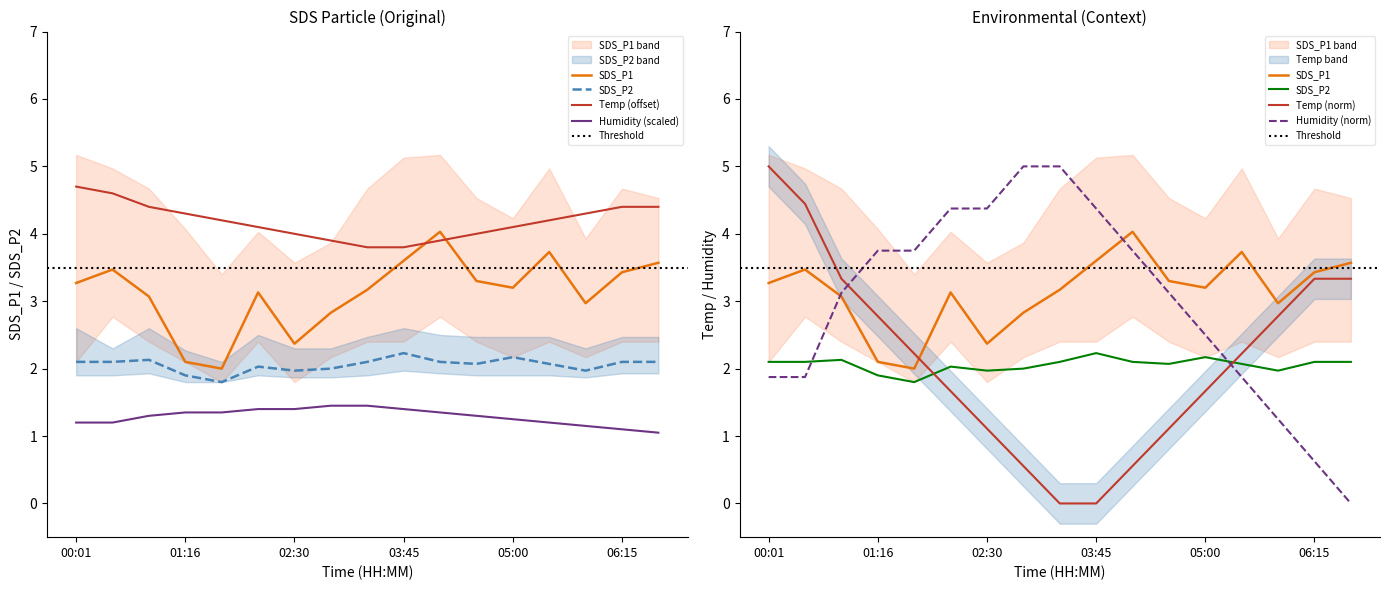

Count the number of categories in the chart.

17